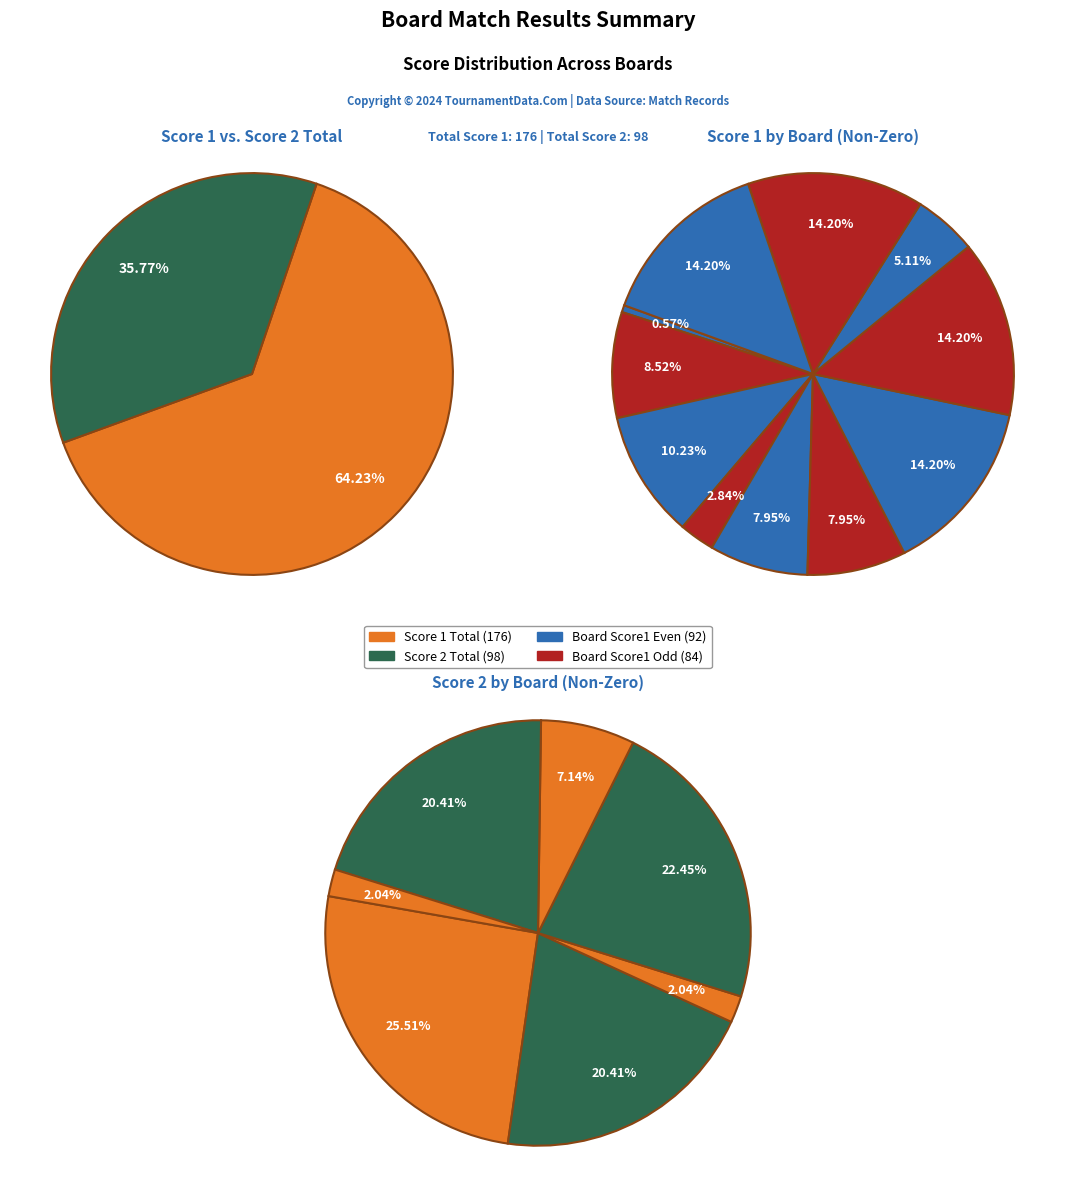

The 10 slice represents 5% of the pie. True or false?

True